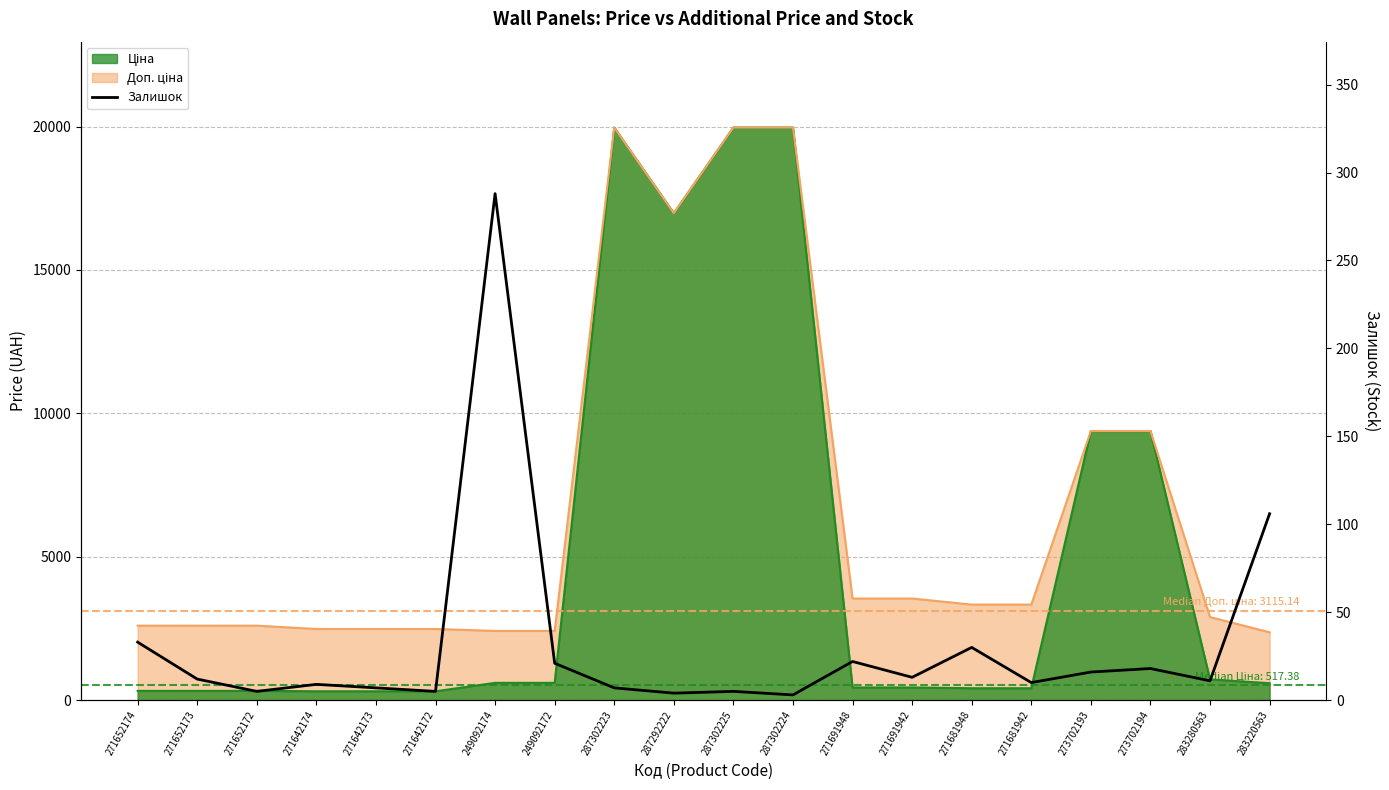

Which label corresponds to the smallest value in the chart?

287302224